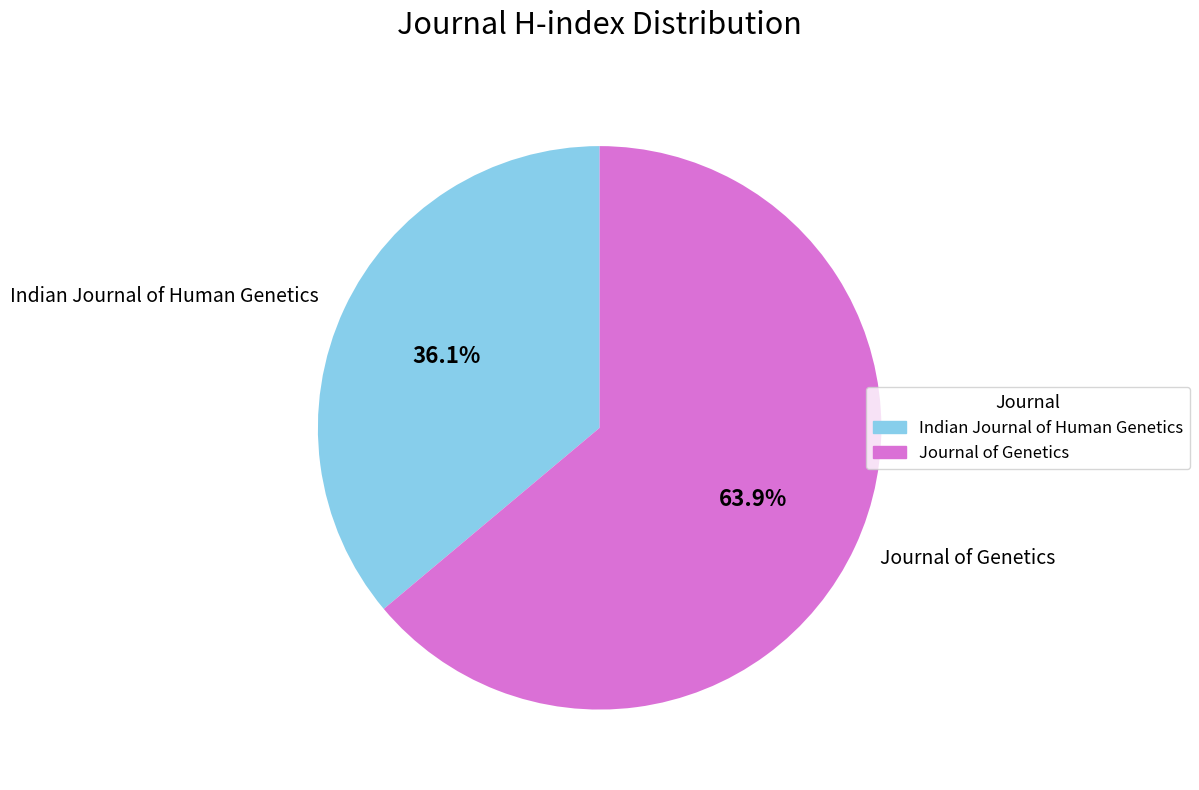

What percentage is NOT represented by Journal of Genetics?

36.1%